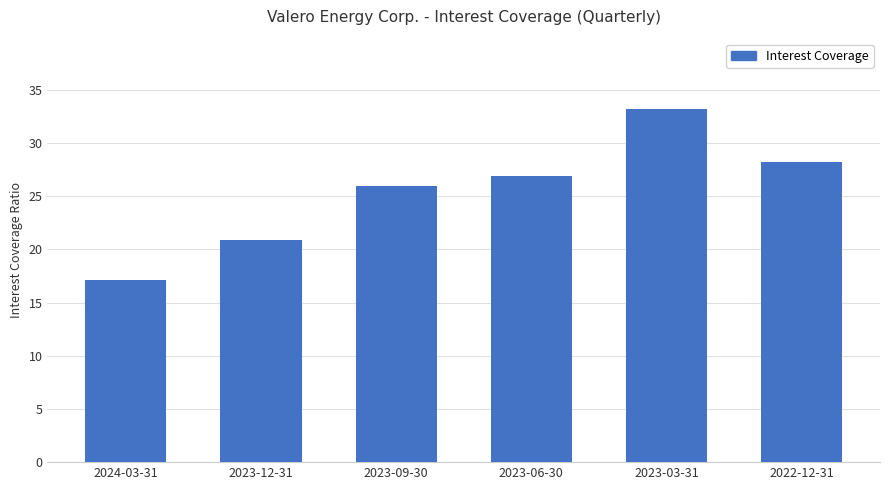

At which category does the chart reach its minimum across all series?

2024-03-31